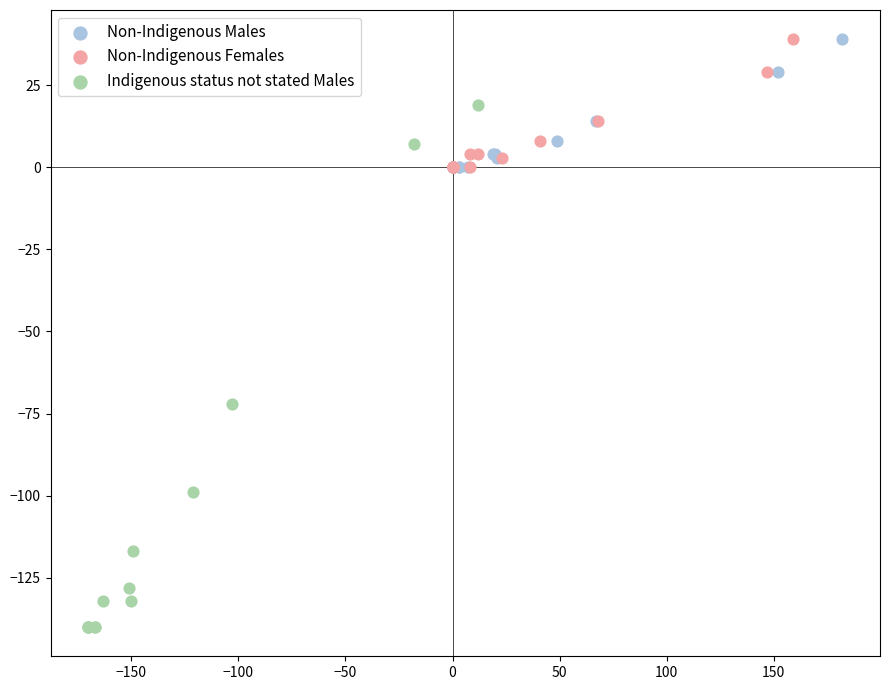

Which series has the widest spread of Y values?

Indigenous status not stated Males